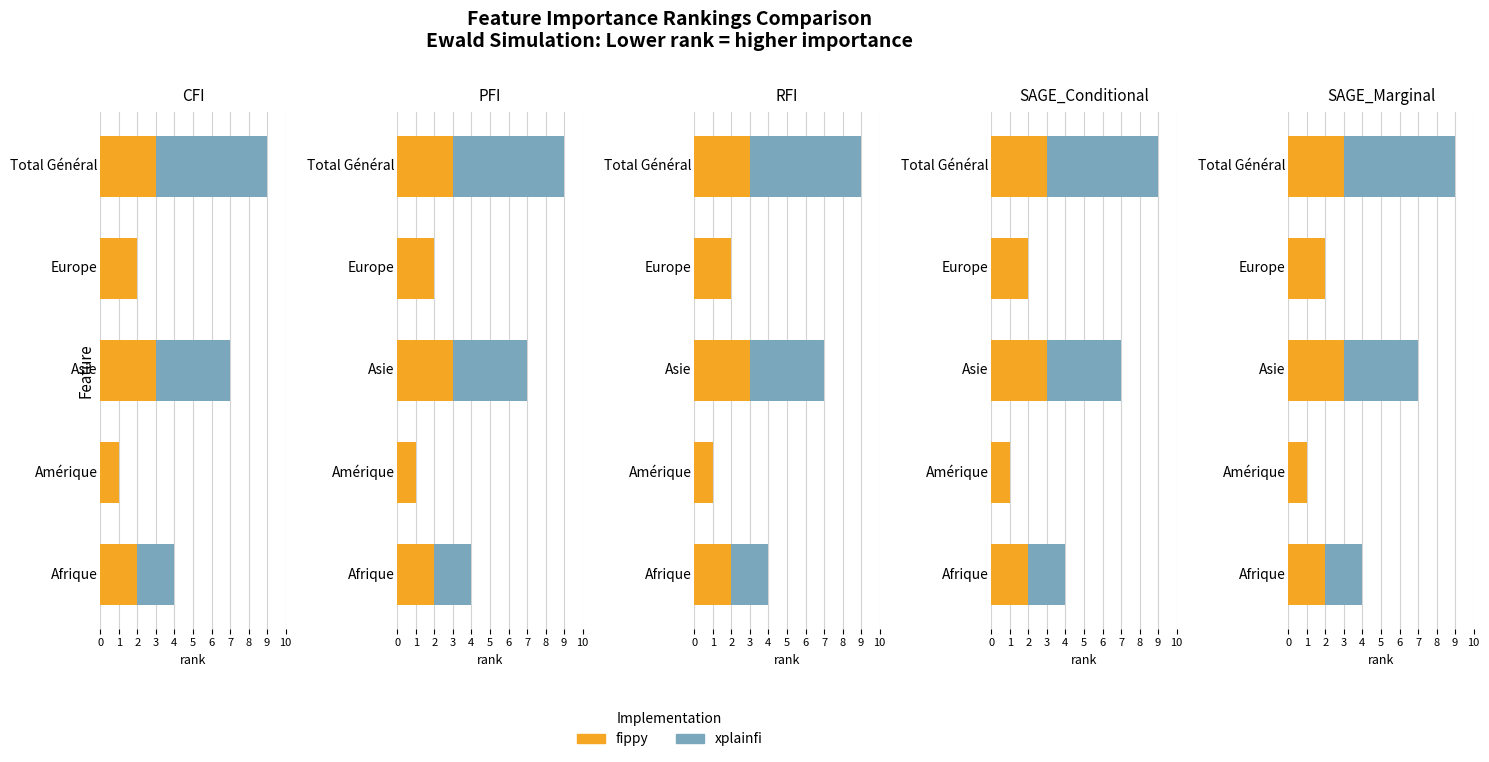

Are the bars horizontal?

Yes